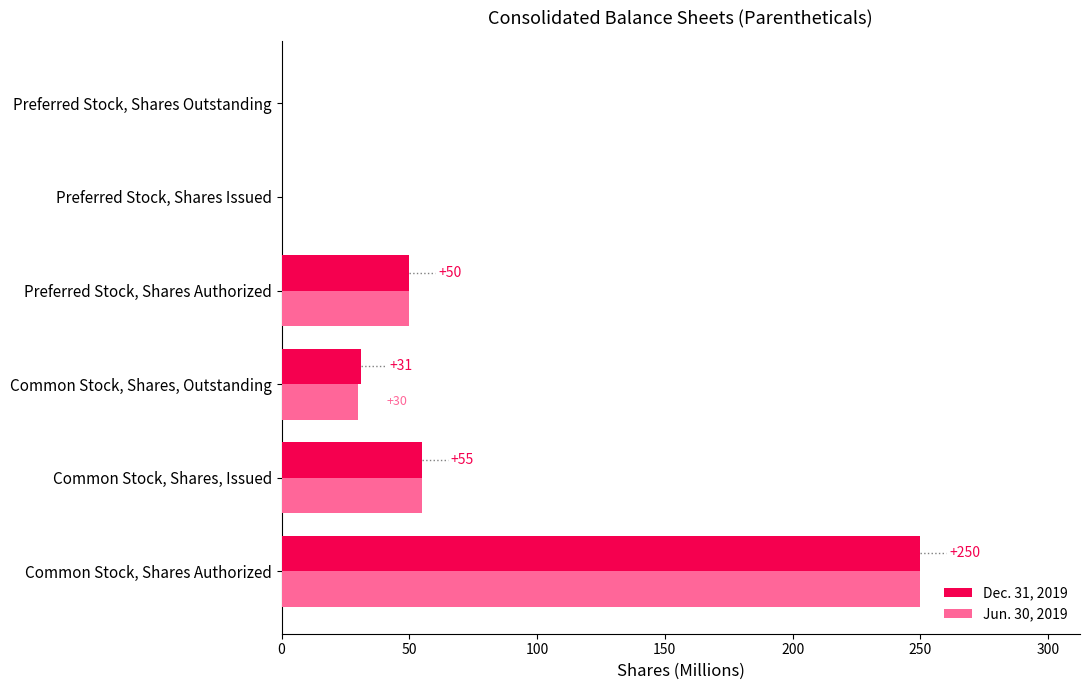

What are all the series names shown in the legend?

Dec. 31, 2019, Jun. 30, 2019